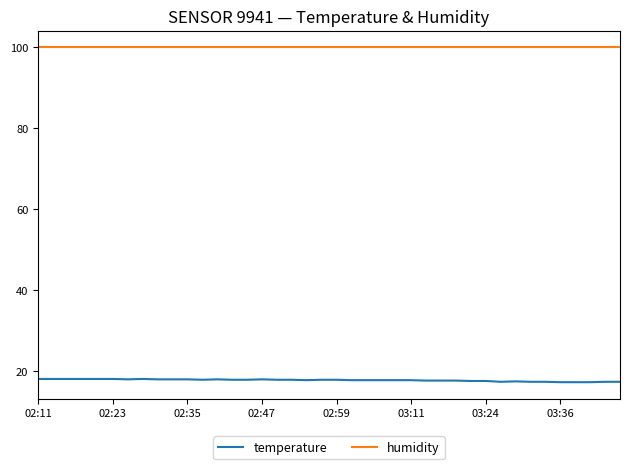

Which series has the largest total across all categories?

humidity